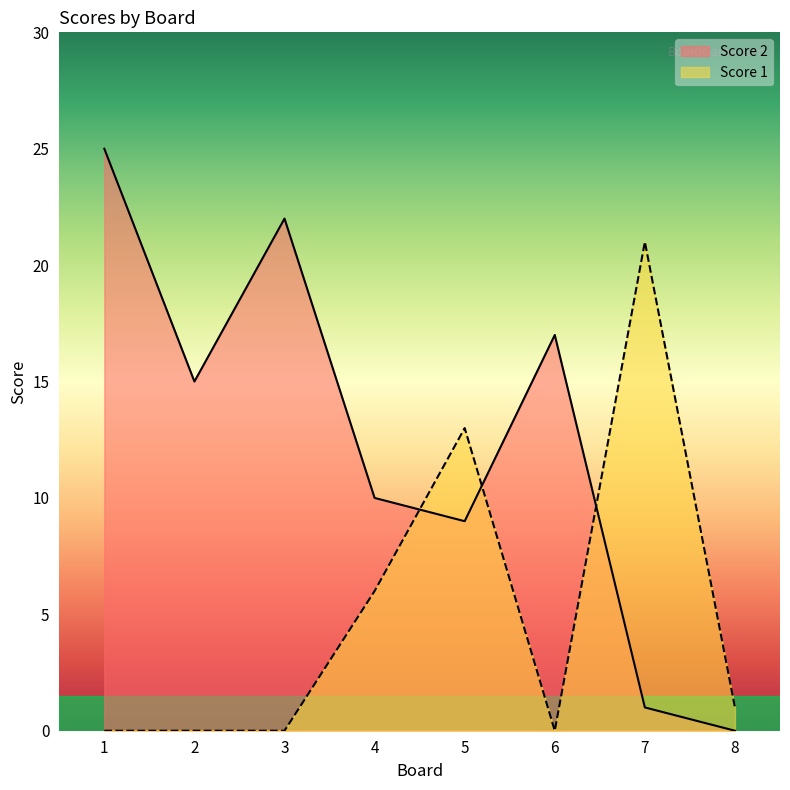

The value of Score 2 at 8 is 0. True or false?

True